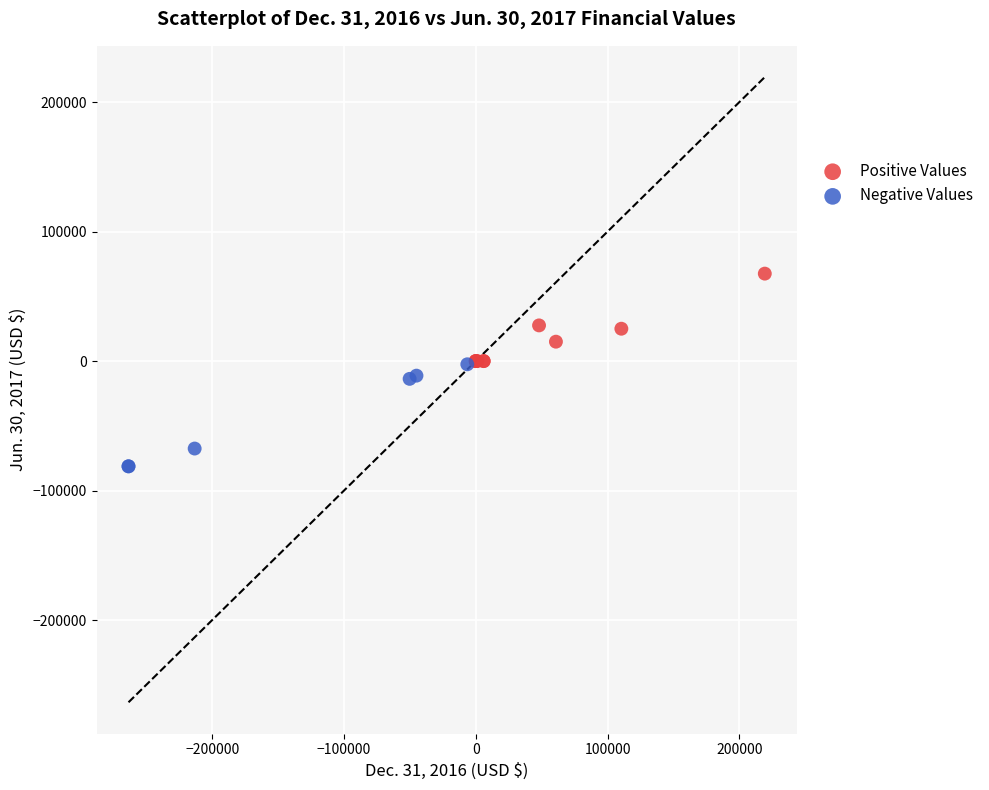

Which series reaches the maximum Y coordinate?

Positive Values